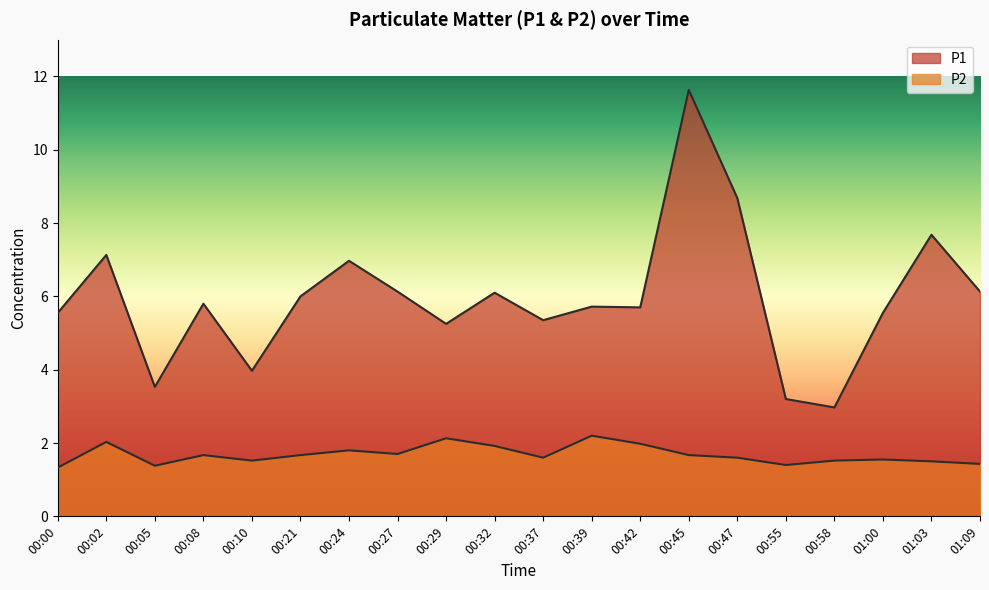

Reading left to right, what are all the values shown in this chart?

P1: 00:00=5.5	00:02=7.1	00:05=3.5	00:08=5.8	00:10=4.0	00:21=6.0	00:24=7.0	00:27=6.1	00:29=5.2	00:32=6.1	00:37=5.3	00:39=5.7	00:42=5.7	00:45=11.6	00:47=8.7	00:55=3.2	00:58=3.0	01:00=5.5	01:03=7.7	01:09=6.1
P2: 00:00=1.3	00:02=2.0	00:05=1.4	00:08=1.7	00:10=1.5	00:21=1.7	00:24=1.8	00:27=1.7	00:29=2.1	00:32=1.9	00:37=1.6	00:39=2.2	00:42=2.0	00:45=1.7	00:47=1.6	00:55=1.4	00:58=1.5	01:00=1.6	01:03=1.5	01:09=1.4